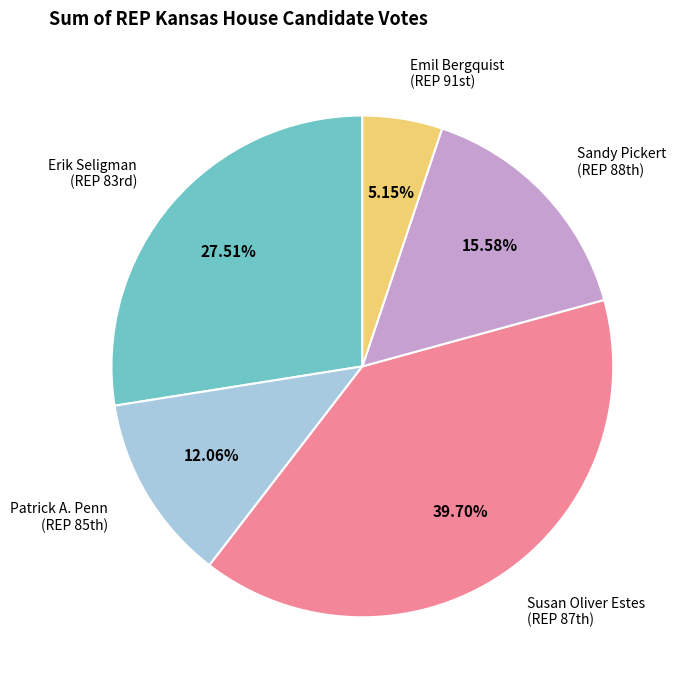

Which category has the biggest portion of the pie?

Susan Oliver Estes (REP 87th)